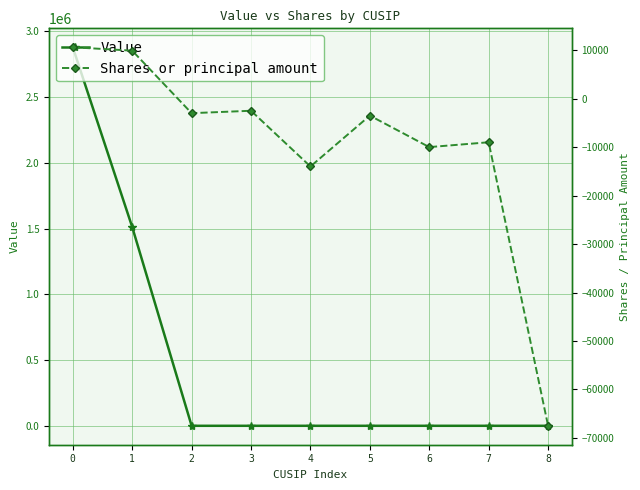

What is the sum of the Shares or principal amount values at 8 and 2?

-70500